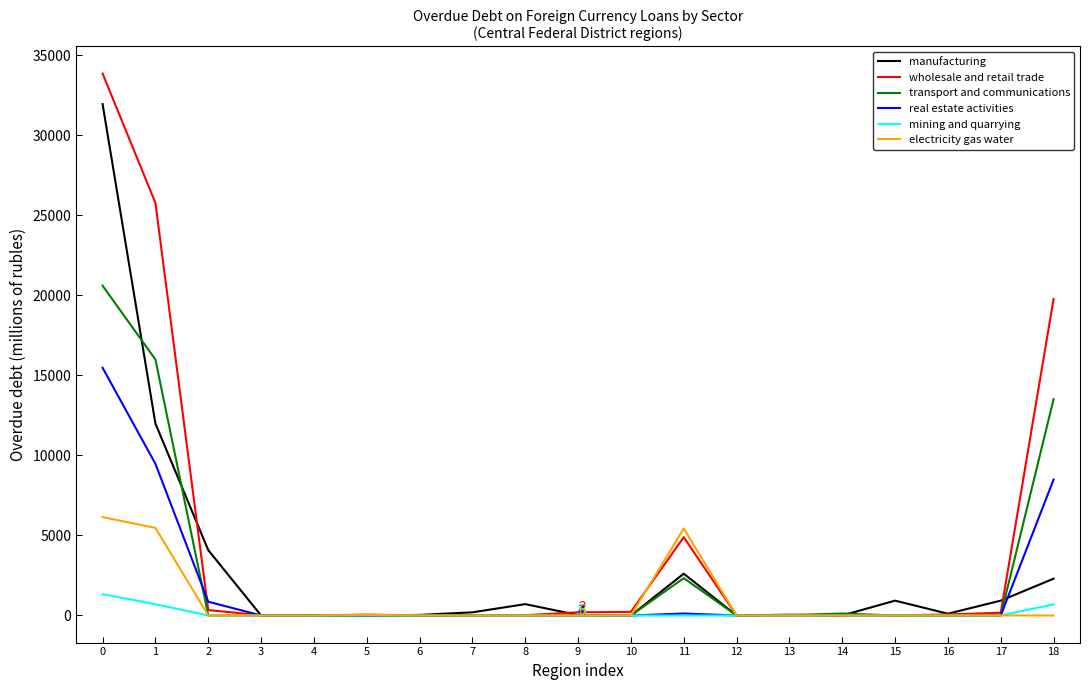

What is the highest value of the mining and quarrying series?

1331